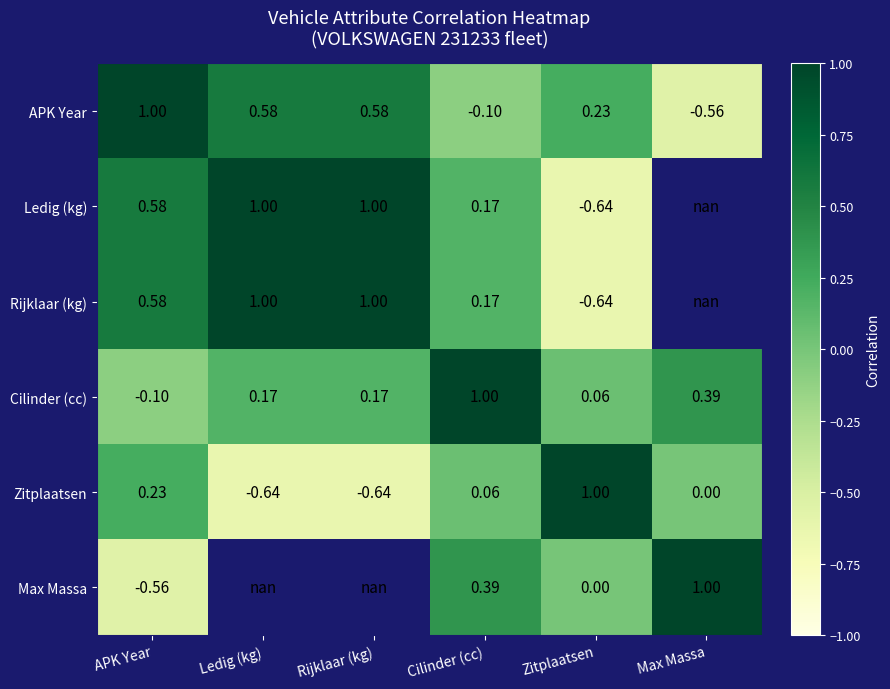

Which has a higher value, Zitplaatsen or Cilinder (cc)?

Zitplaatsen